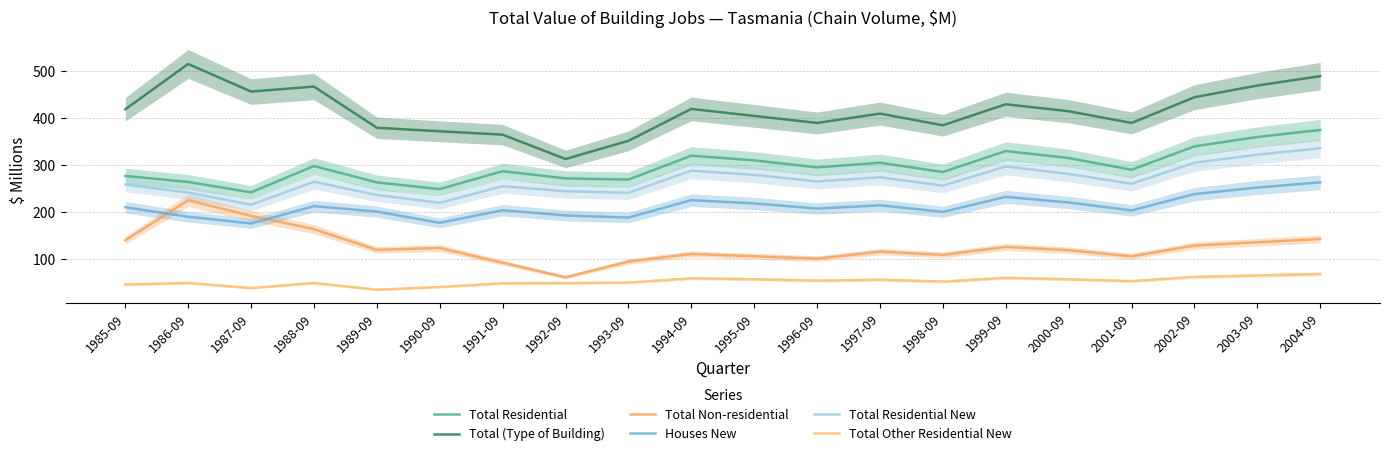

At which category is the sum across all series the highest?

2004-09